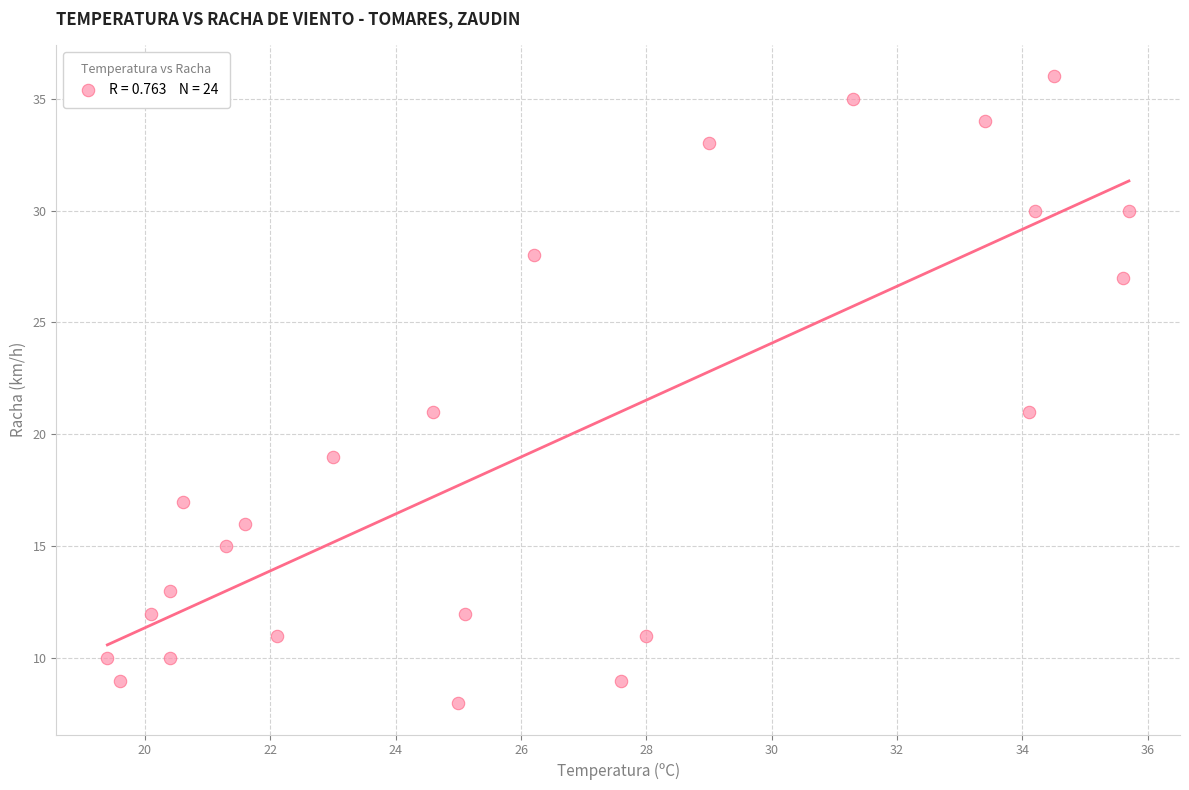

What is the range of Y values (max minus min)?

28